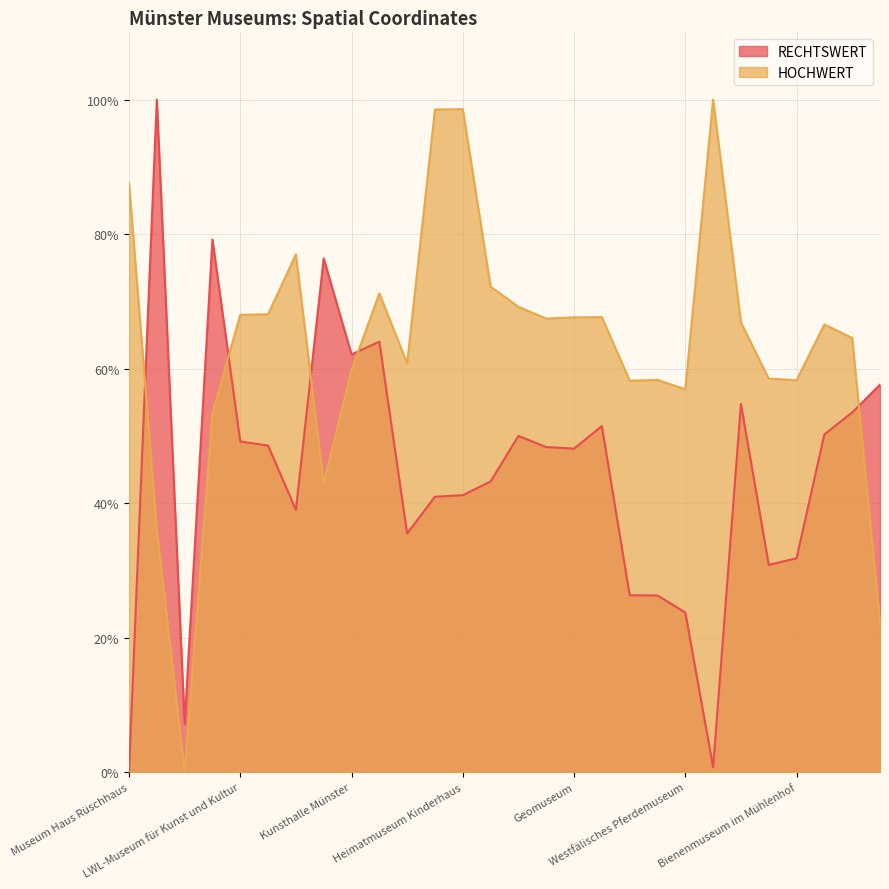

Rank the categories by RECHTSWERT value from lowest to highest.

Museum Haus Rüschhaus, Orgelmuseum Fleiter, Kunsthaus Kannen, Westfälisches Pferdemuseum, Planetarium, LWL-Museum für Naturkunde, Mühlenhof-Freilichtmuseum, Bienenmuseum im Mühlenhof, Wewerka Pavillion, Porzellanmuseum, Lepramuseum, Heimatmuseum Kinderhaus, Torhaus, Geomuseum, Bibelmuseum, Archäologisches Museum, LWL-Museum für Kunst und Kultur, Domkammer, Kunstmuseum Pablo Picasso, Friedenssaal, Museum für Lackkunst, Stadtmuseum, Hiltruper Museum, Kunsthalle Münster, Villa ten Hompel, Eisenbahnmuseum, Karnevalsmuseum, Gallitzinhaus